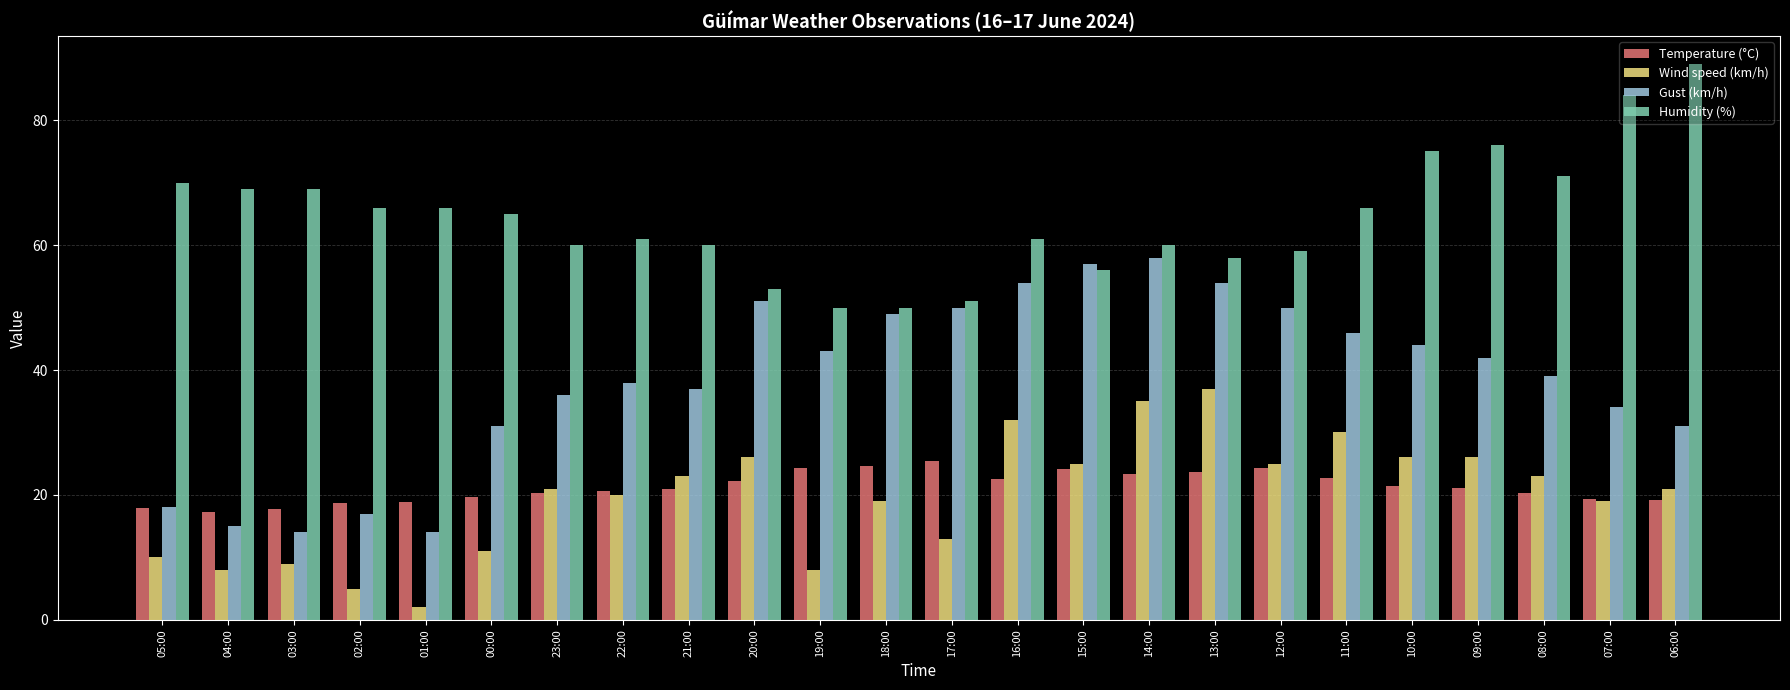

What is the difference between the maximum and minimum values in the Temperature (°C) series?

8.1